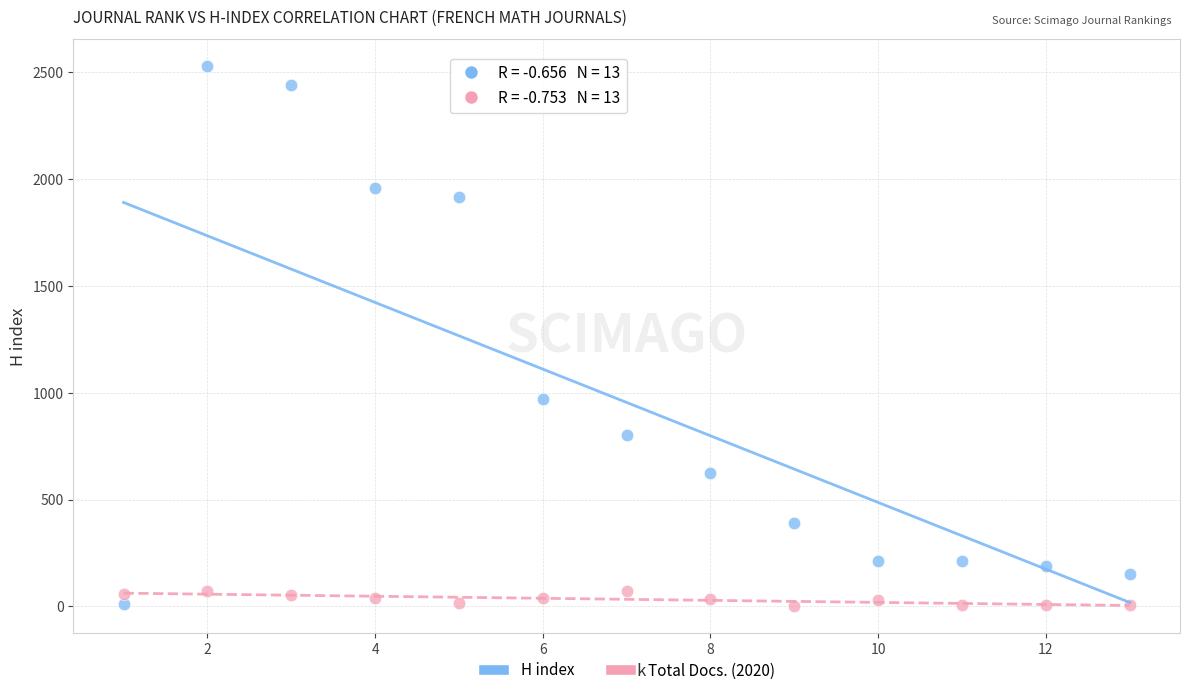

Across all data points, what is the range of Y values (max minus min)?

2525